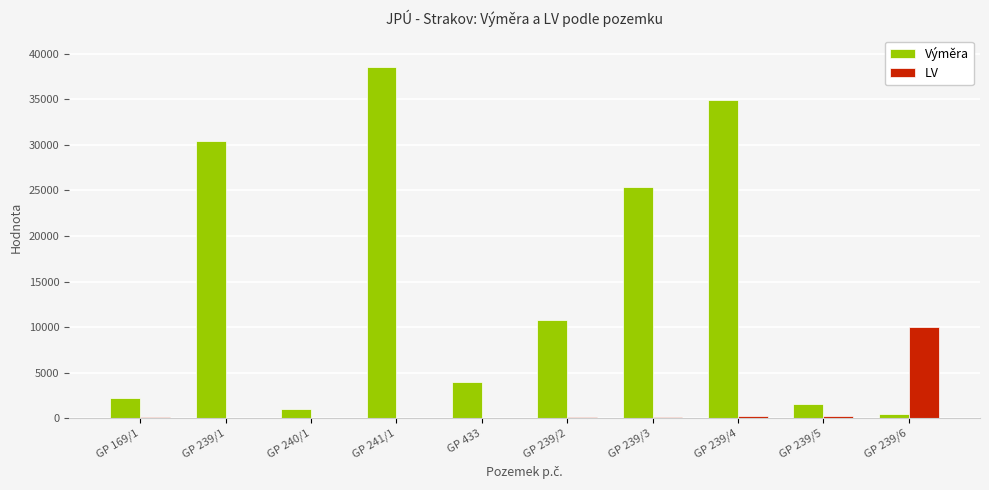

What is the sum of all Výměra values?

149418